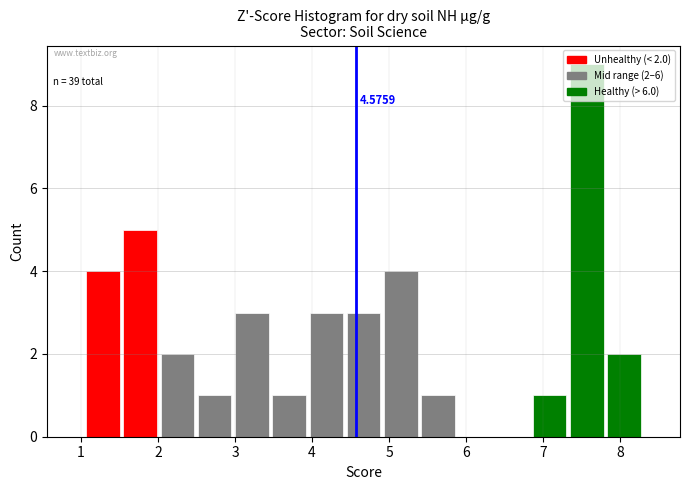

Over which range of the x-axis is the bar tallest?

7.3 to 7.8